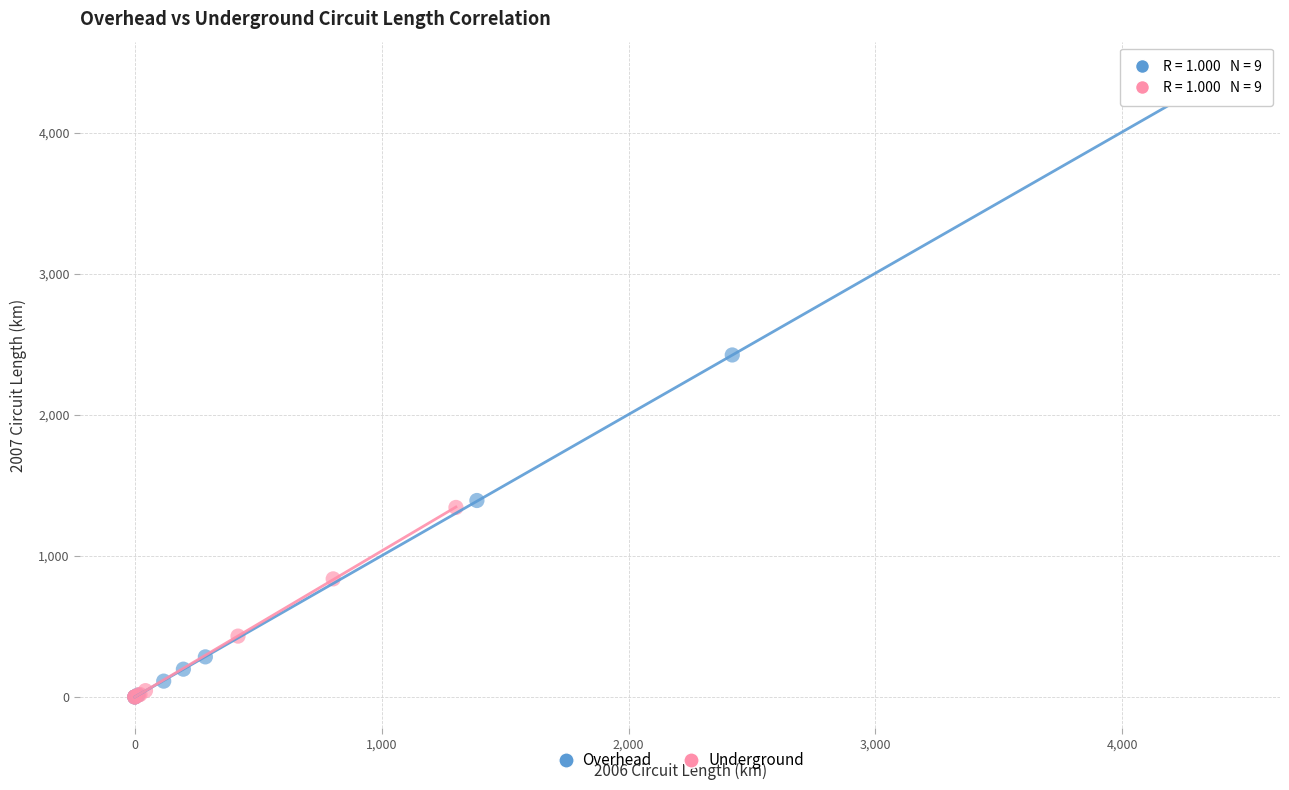

What are all the series names shown in the legend?

Overhead, Underground